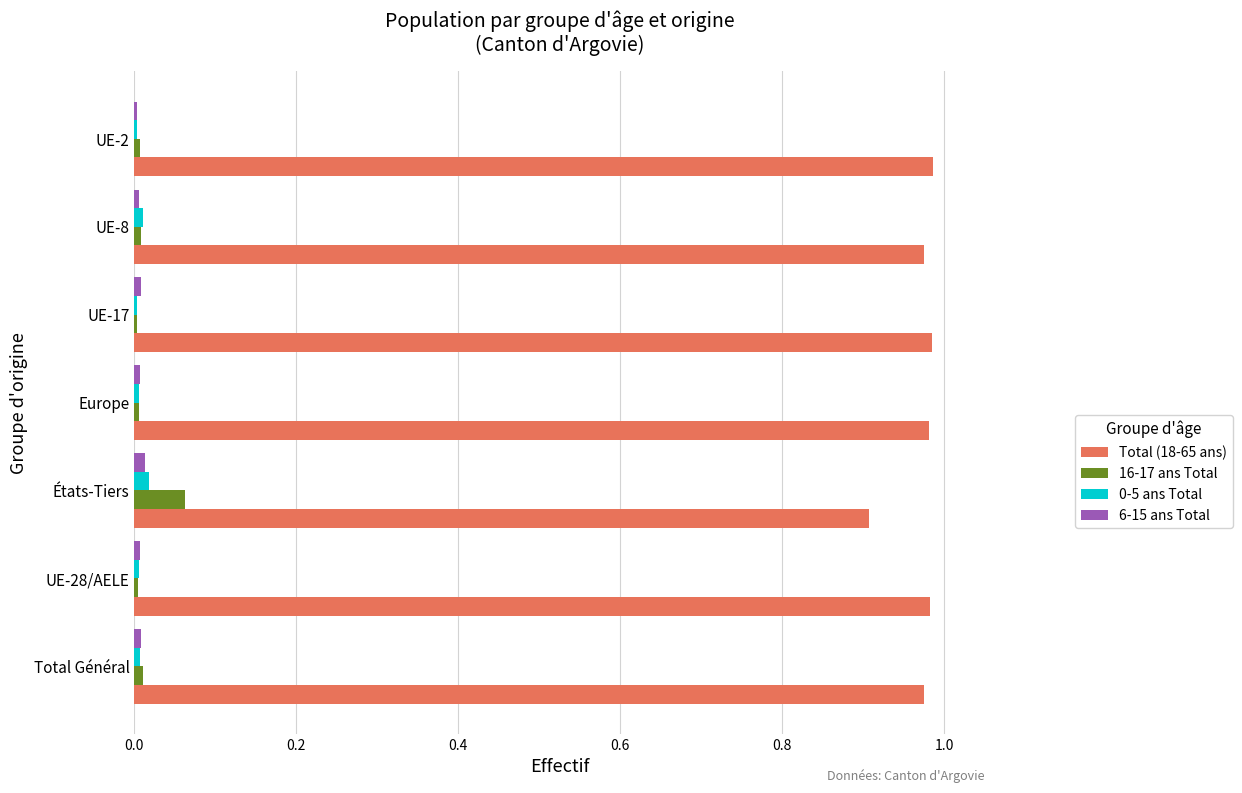

Which series has the largest total across all categories?

Total (18-65 ans)